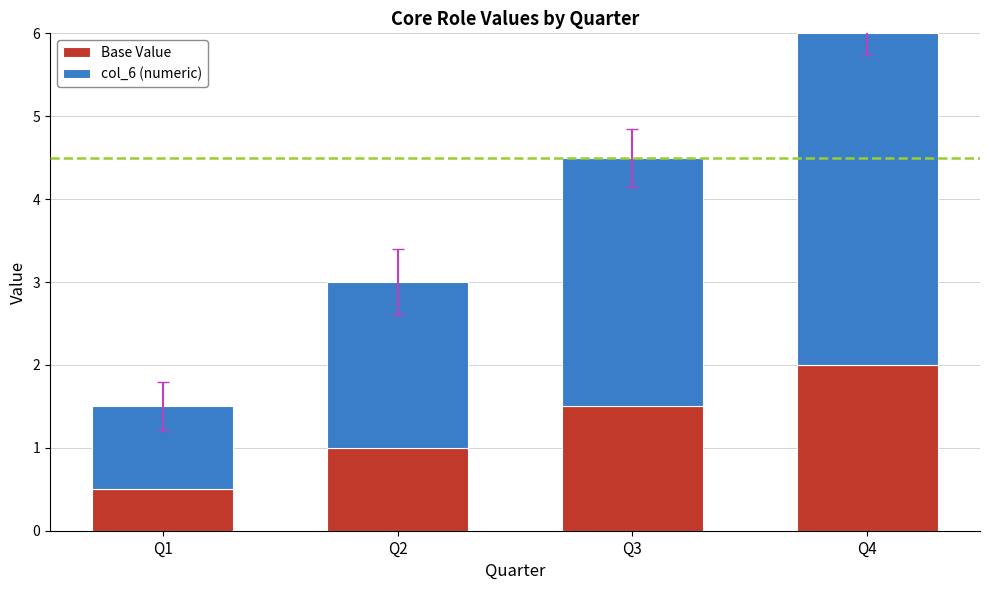

At which category is the sum across all series the highest?

Q4